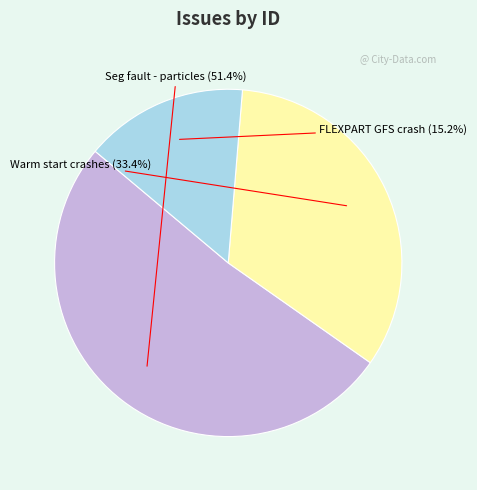

Is there any slice that represents more than half of the pie?

Yes